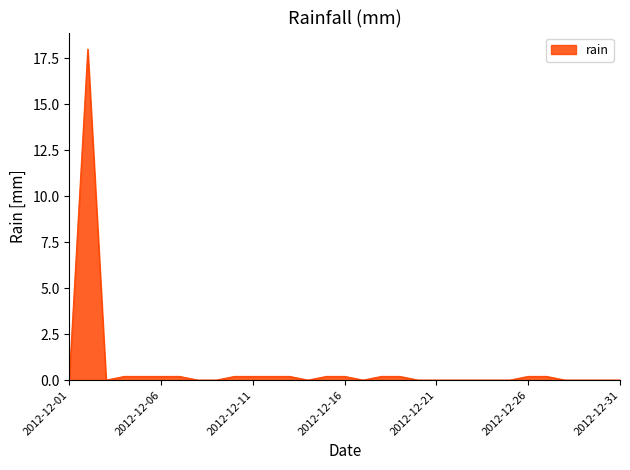

What is the greatest value displayed?

18.0